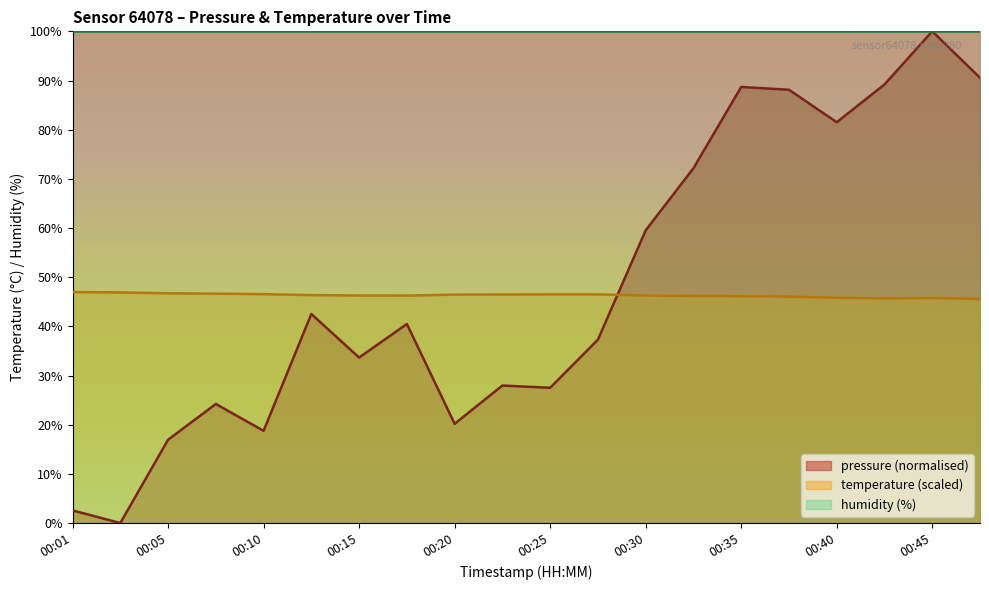

Which category has the highest value in the pressure series?

00:45